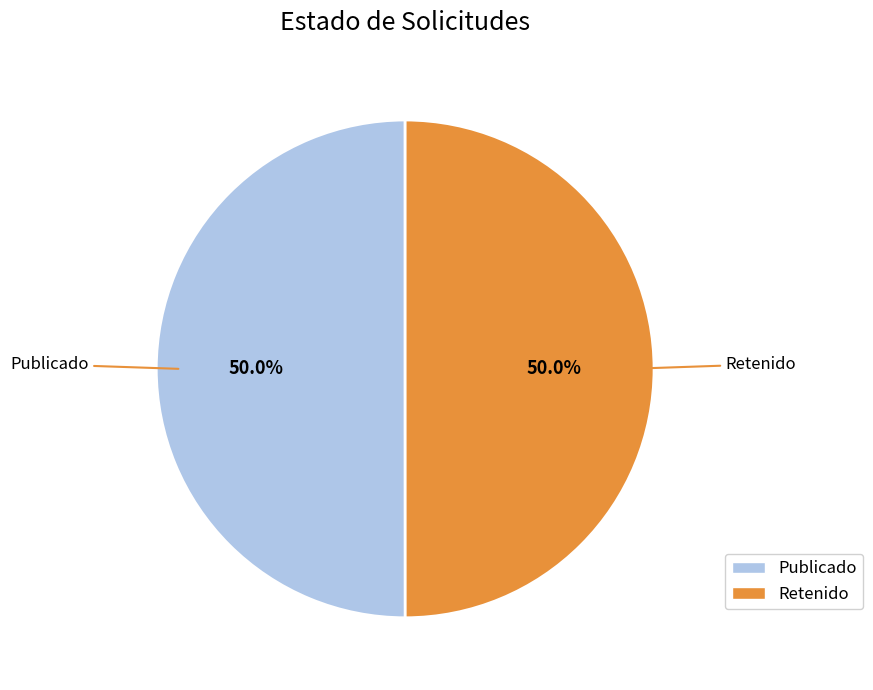

What is the ratio of the value at Retenido to the value at Publicado?

1.0